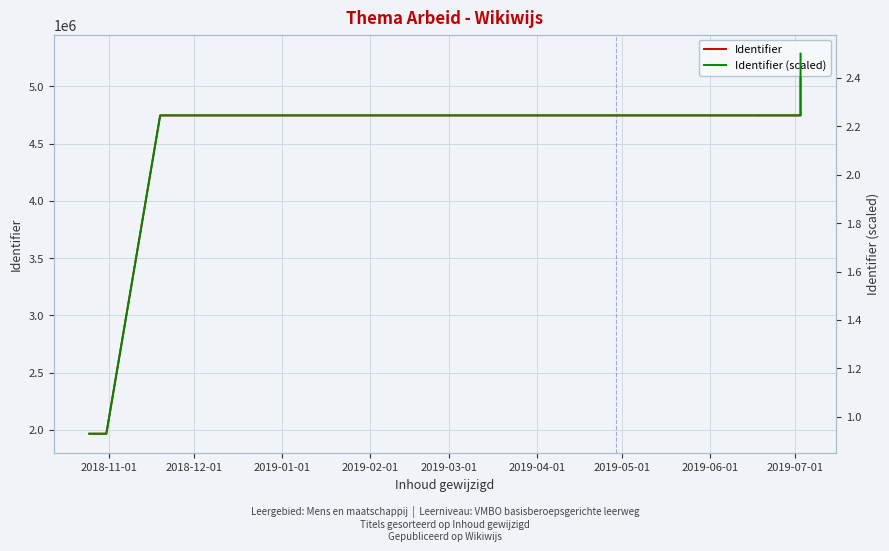

List the series in order of their overall mean, lowest first.

Identifier (scaled), Identifier